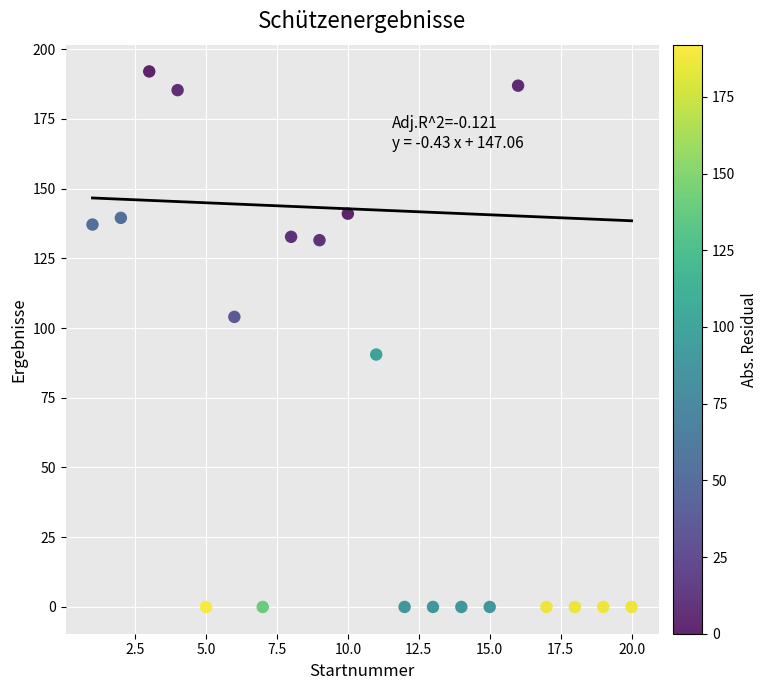

What Y value in the scatter plot is closest to 96?

90.5